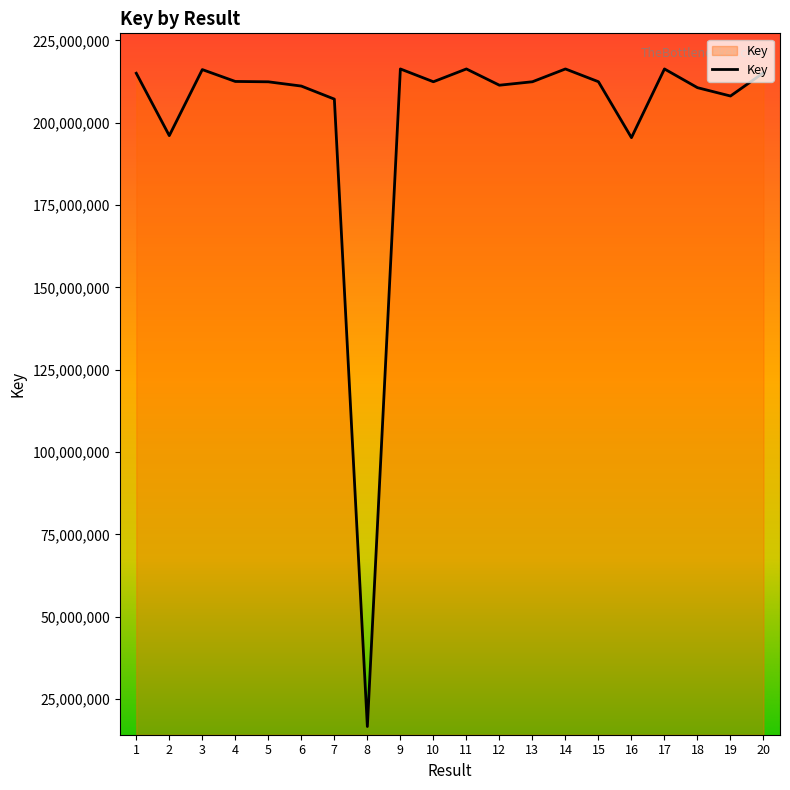

What is the greatest value displayed?

216354623